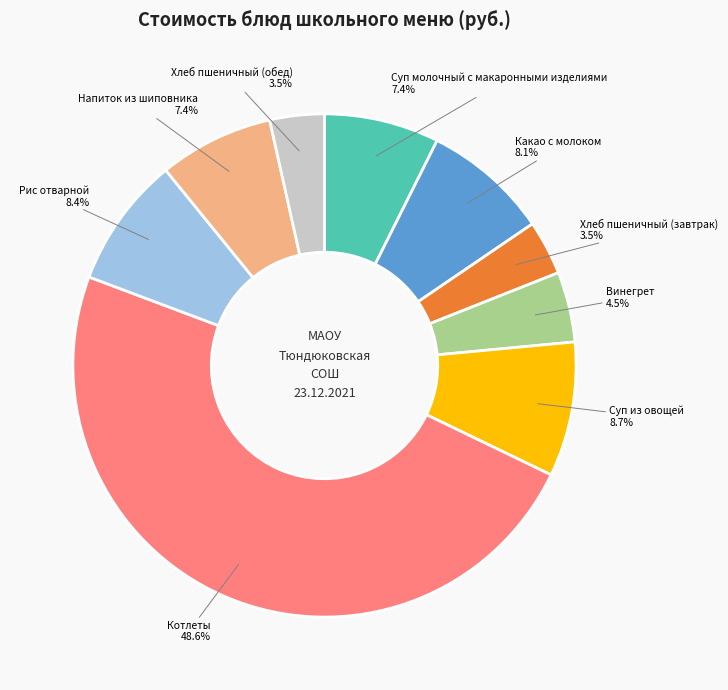

What is the ratio of the value at Рис отварной to the value at Котлеты?

0.2